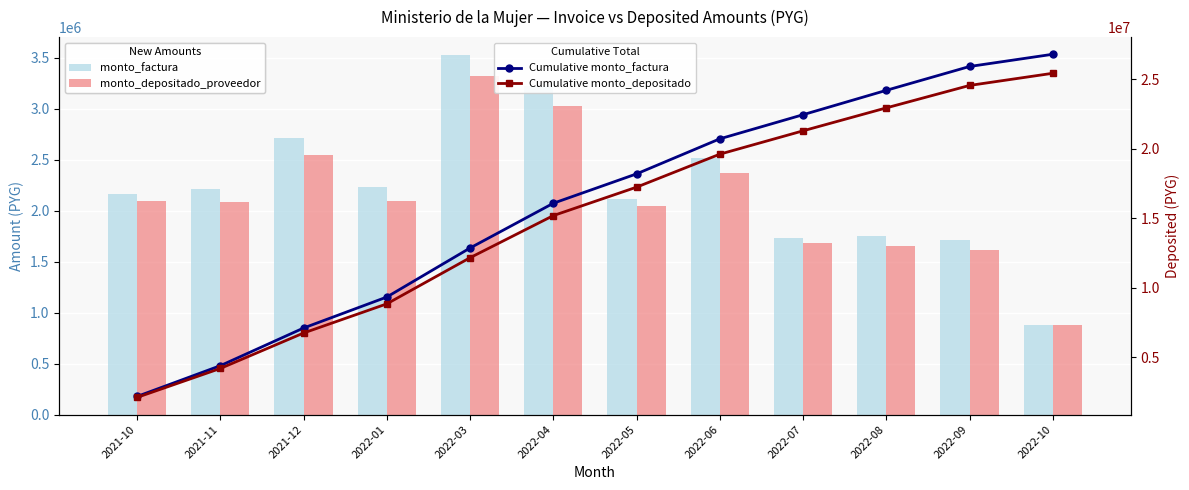

What is the label of the 10th bar from the left?

2022-08